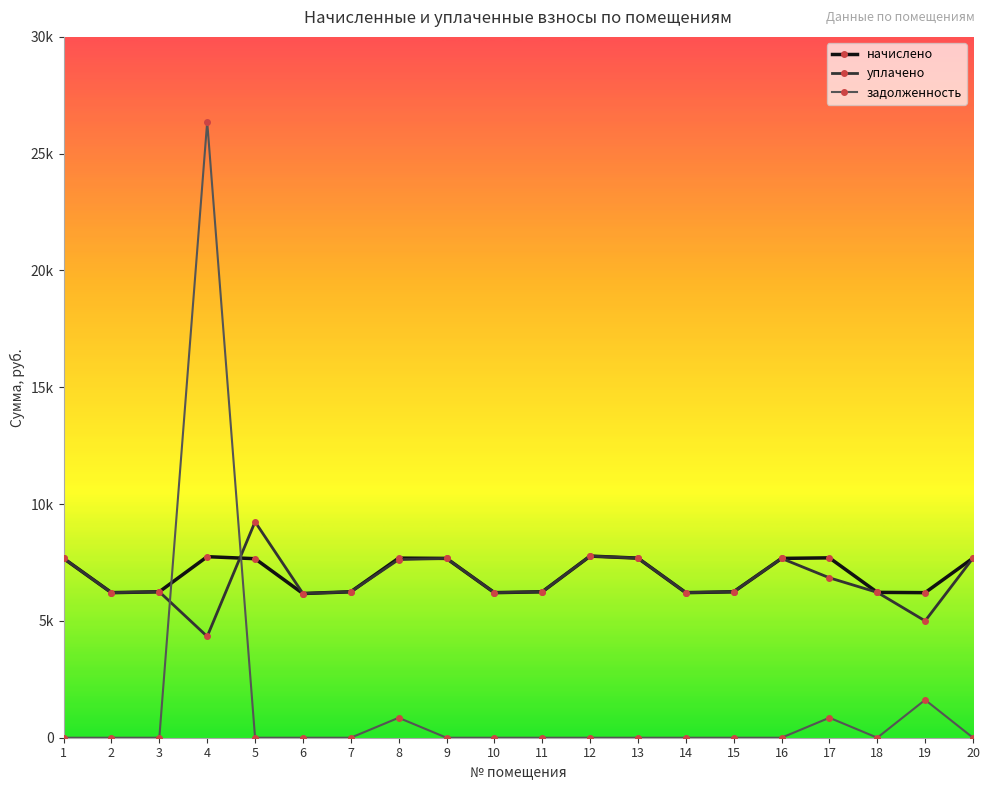

Reading right to left, transcribe all the data shown in this chart.

начислено: 20=7688.0	19=6210.0	18=6222.4	17=7700.4	16=7675.6	15=6247.3	14=6210.0	13=7688.0	12=7774.9	11=6247.3	10=6210.0	9=7675.6	8=7688.0	7=6247.3	6=6172.7	5=7663.1	4=7750.1	3=6247.3	2=6210.0	1=7675.6
уплачено: 20=7688.0	19=5000.0	18=6222.4	17=6844.8	16=7675.6	15=6247.3	14=6210.0	13=7688.0	12=7774.9	11=6247.3	10=6210.0	9=7675.6	8=7626.1	7=6247.3	6=6172.7	5=9242.7	4=4334.5	3=6247.3	2=6210.0	1=7675.6
задолженность: 20=0.0	19=1620.0	18=0.0	17=855.6	16=0.0	15=0.0	14=0.0	13=0.0	12=0.0	11=0.0	10=0.0	9=0.0	8=854.2	7=0.0	6=0.0	5=0.0	4=26365.7	3=0.0	2=0.0	1=0.0